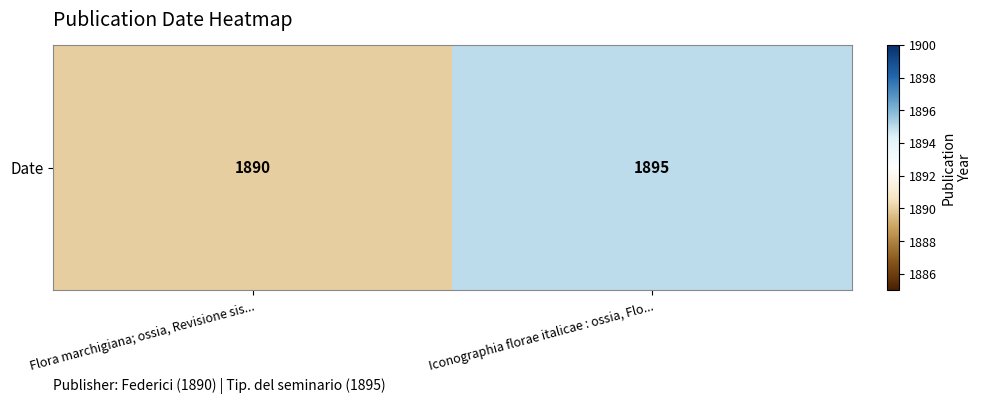

What is the ratio of the value at Iconographia florae italicae : ossia, Flo... to the value at Flora marchigiana; ossia, Revisione sis...?

1.0